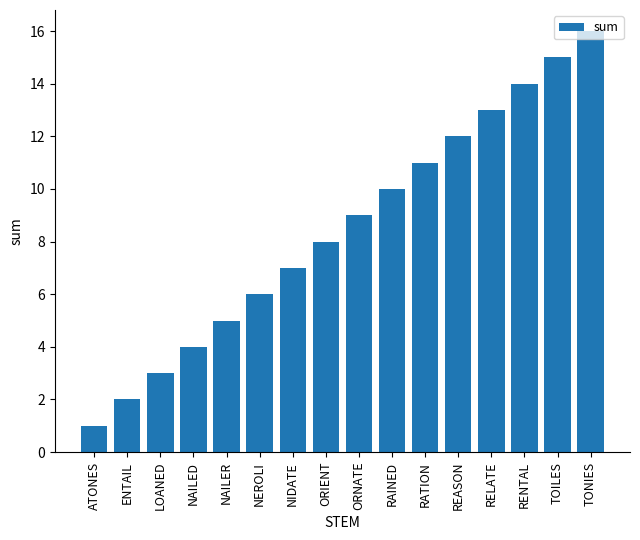

List the labels in order of value, smallest first.

ATONES, ENTAIL, LOANED, NAILED, NAILER, NEROLI, NIDATE, ORIENT, ORNATE, RAINED, RATION, REASON, RELATE, RENTAL, TOILES, TONIES